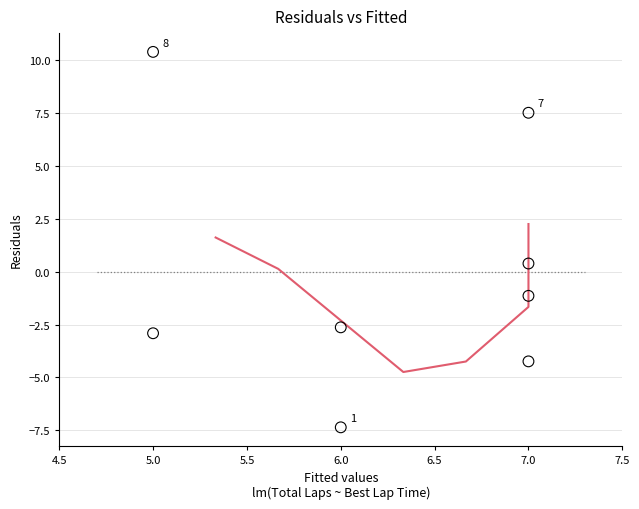

What is the average X value?

6.2